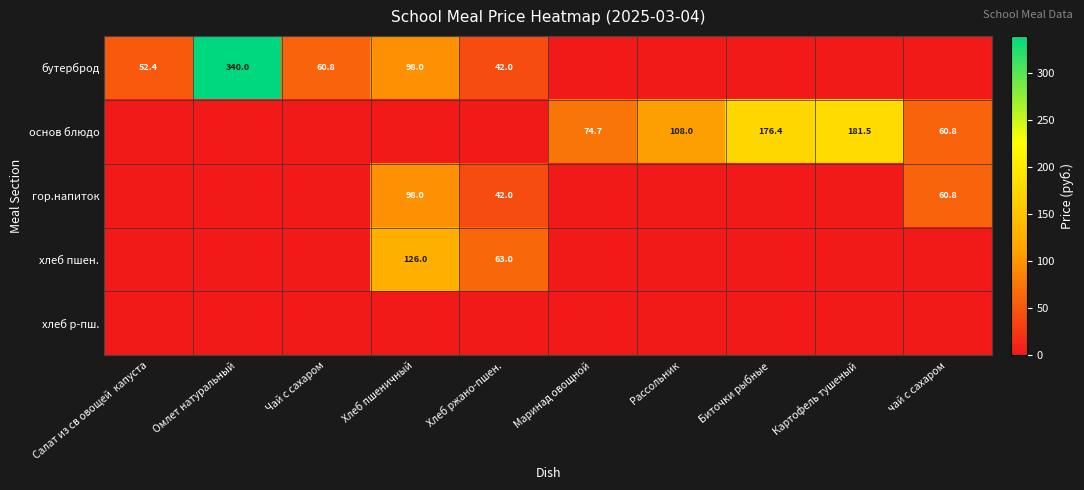

Is it true that гор.напиток equals 54.7 at Хлеб ржано-пшен.?

False